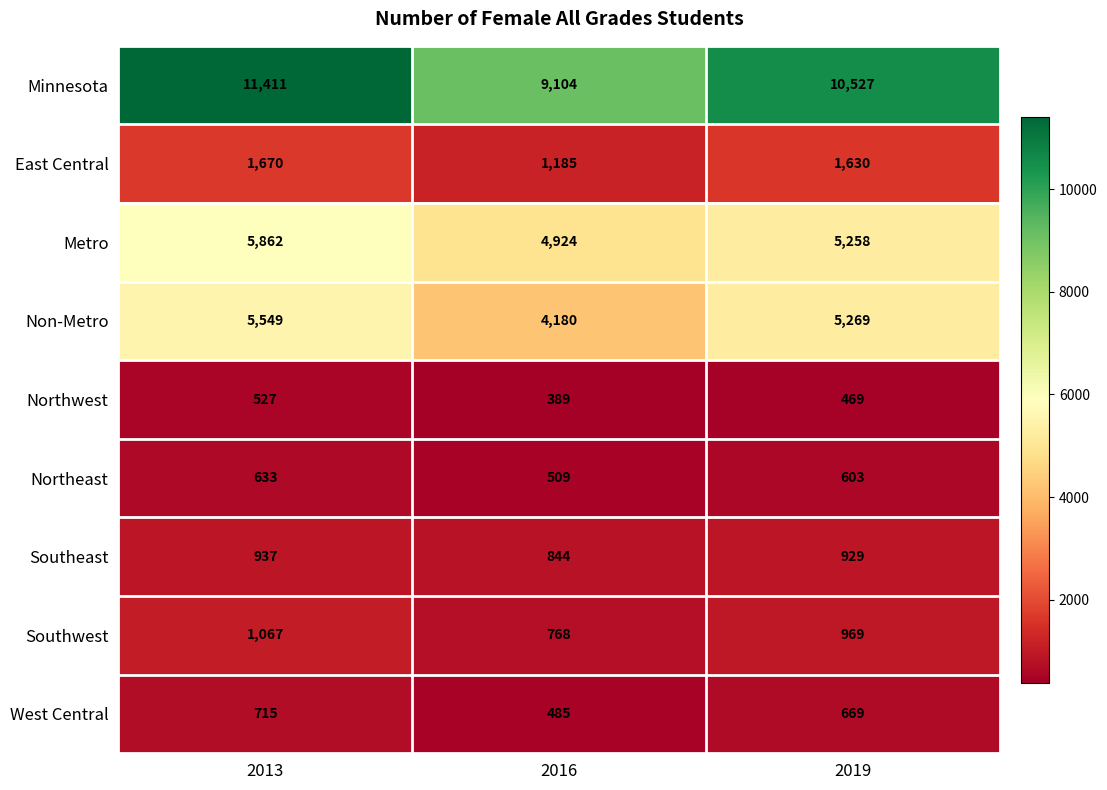

What is the sum of all Northwest values?

1385